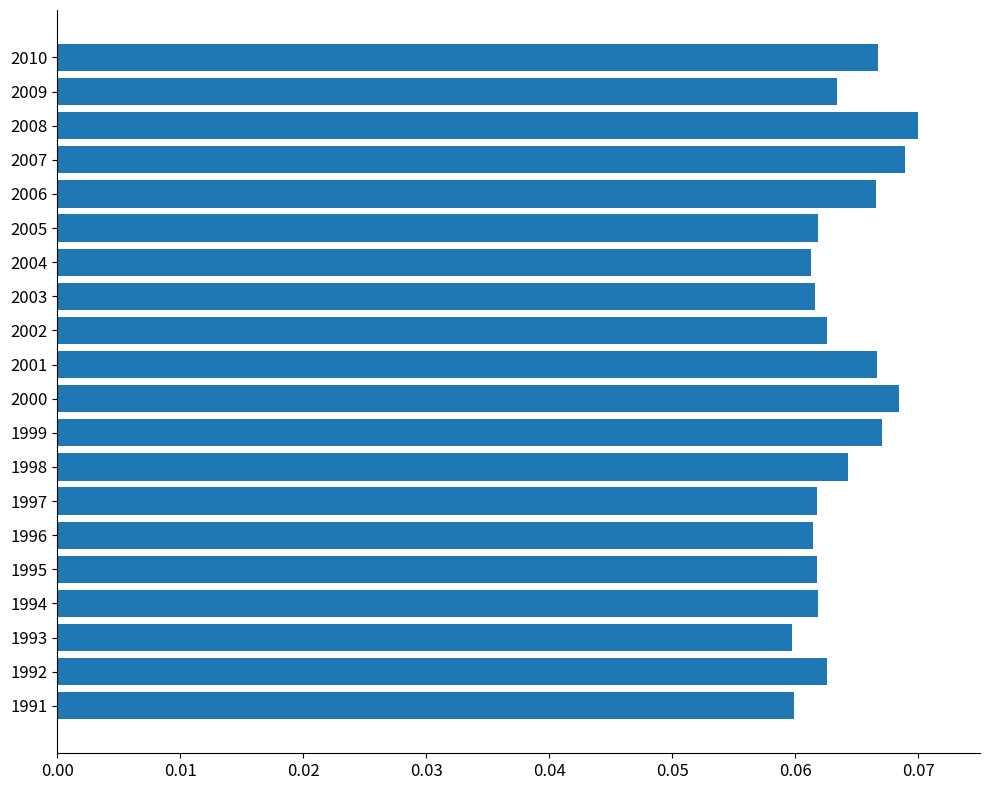

The chart shows a value of 0.0 at 1991. True or false?

False